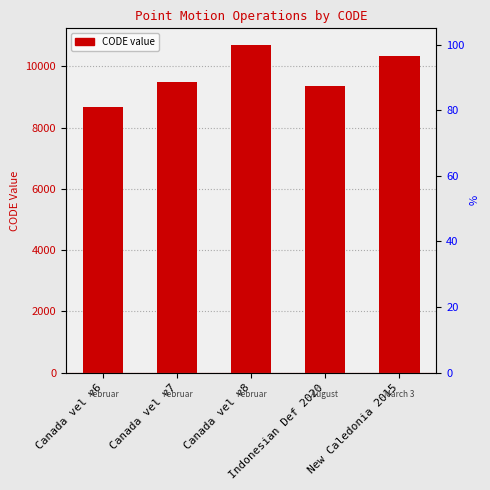

Read the value at Indonesian Def 2020, to the nearest 50.

9400